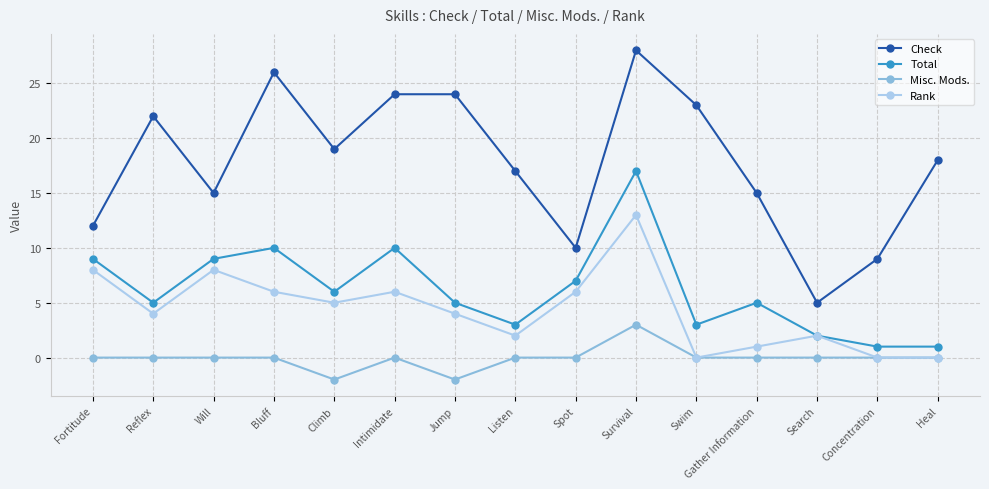

What is the spread (max minus min) of values at Heal?

18